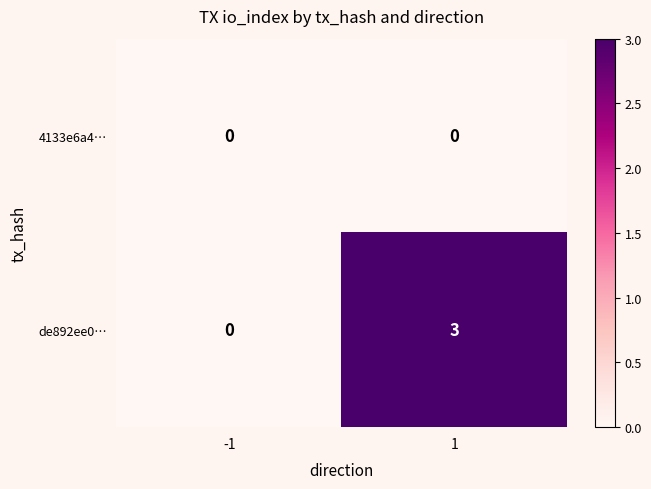

Reading left to right, extract all data points from this chart.

4133e6a4…: -1=0	1=0
de892ee0…: -1=0	1=3